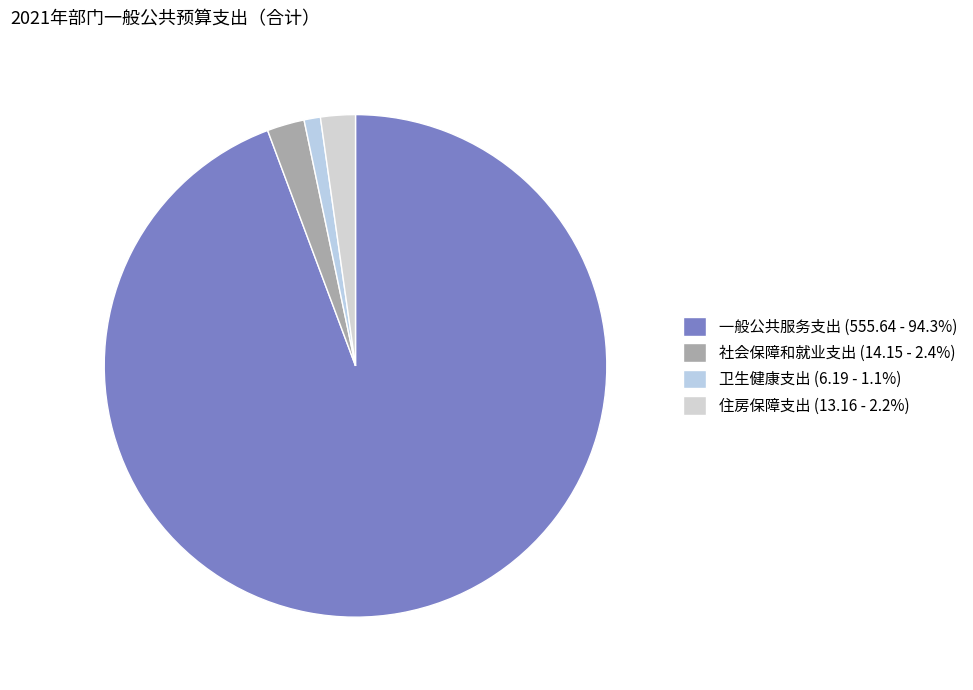

What is the largest slice in the pie chart?

一般公共服务支出